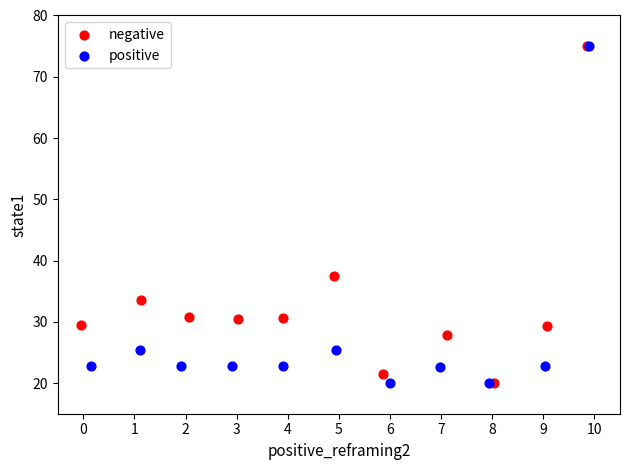

What are all the series names shown in the legend?

negative, positive